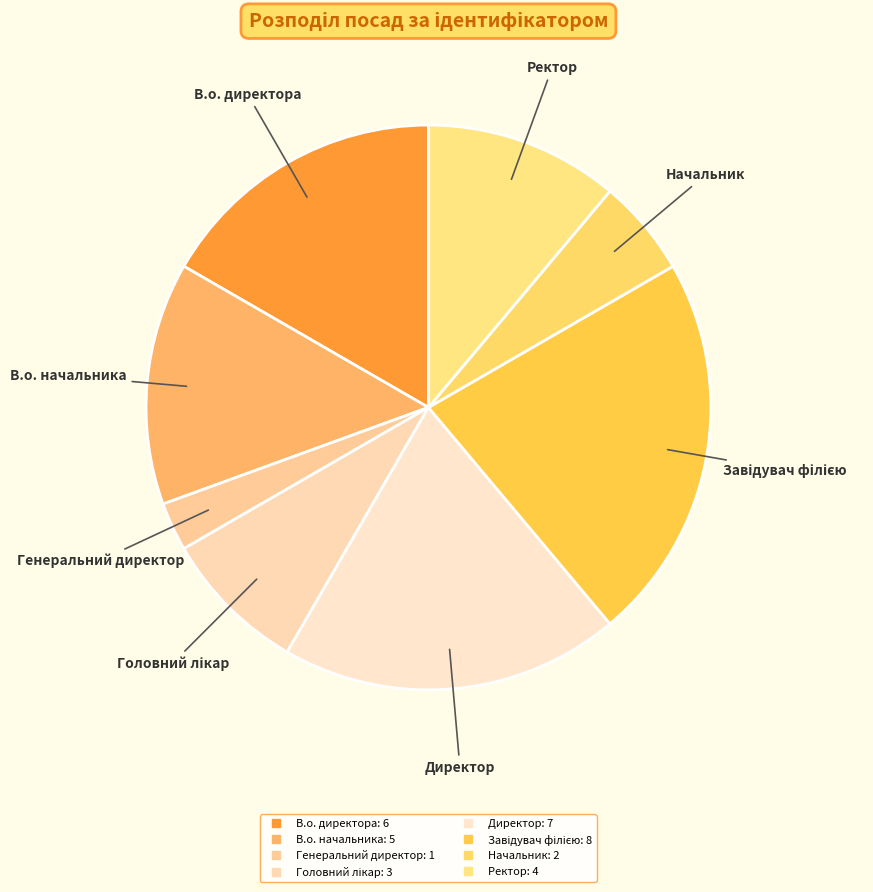

How many segments does this pie chart have?

8